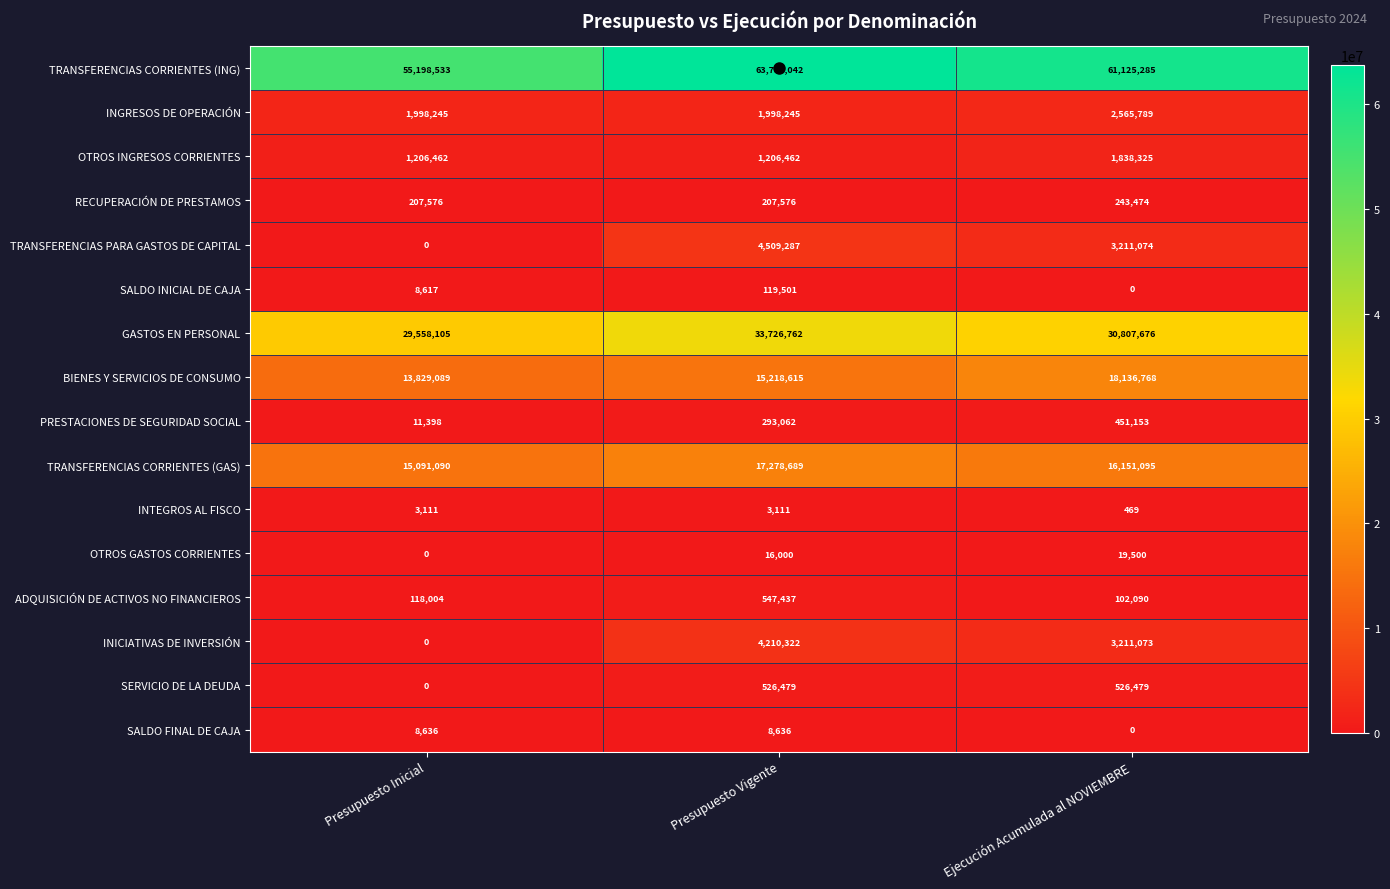

How many TRANSFERENCIAS CORRIENTES (ING) values are between 55198533 and 63788042?

3